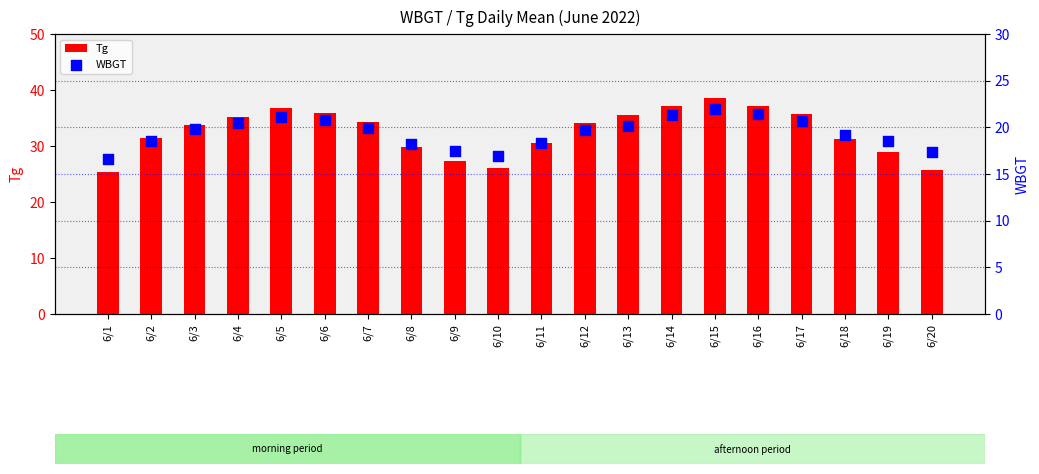

Which series has the largest total across all categories?

Tg